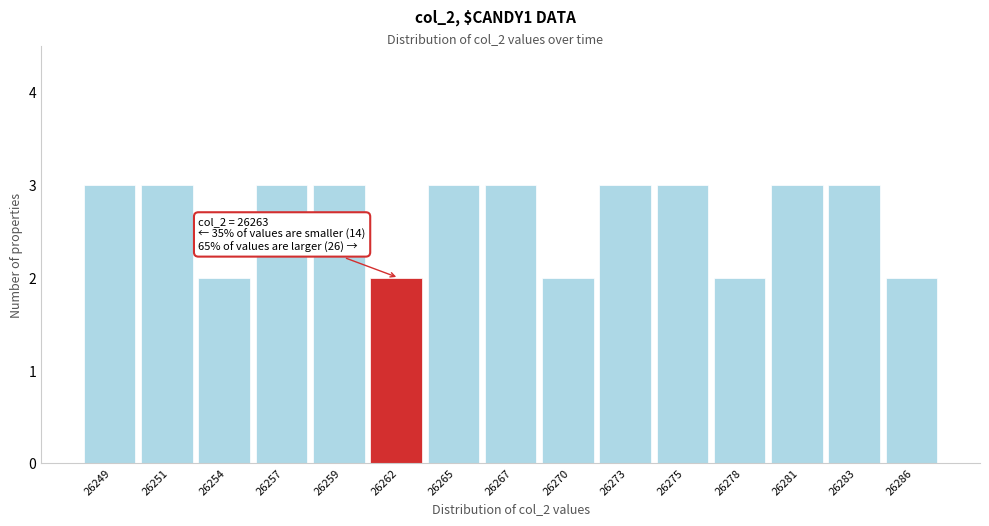

Reading left to right, extract all data points from this chart.

3	3	2	3	3	2	3	3	2	3	3	2	3	3	2